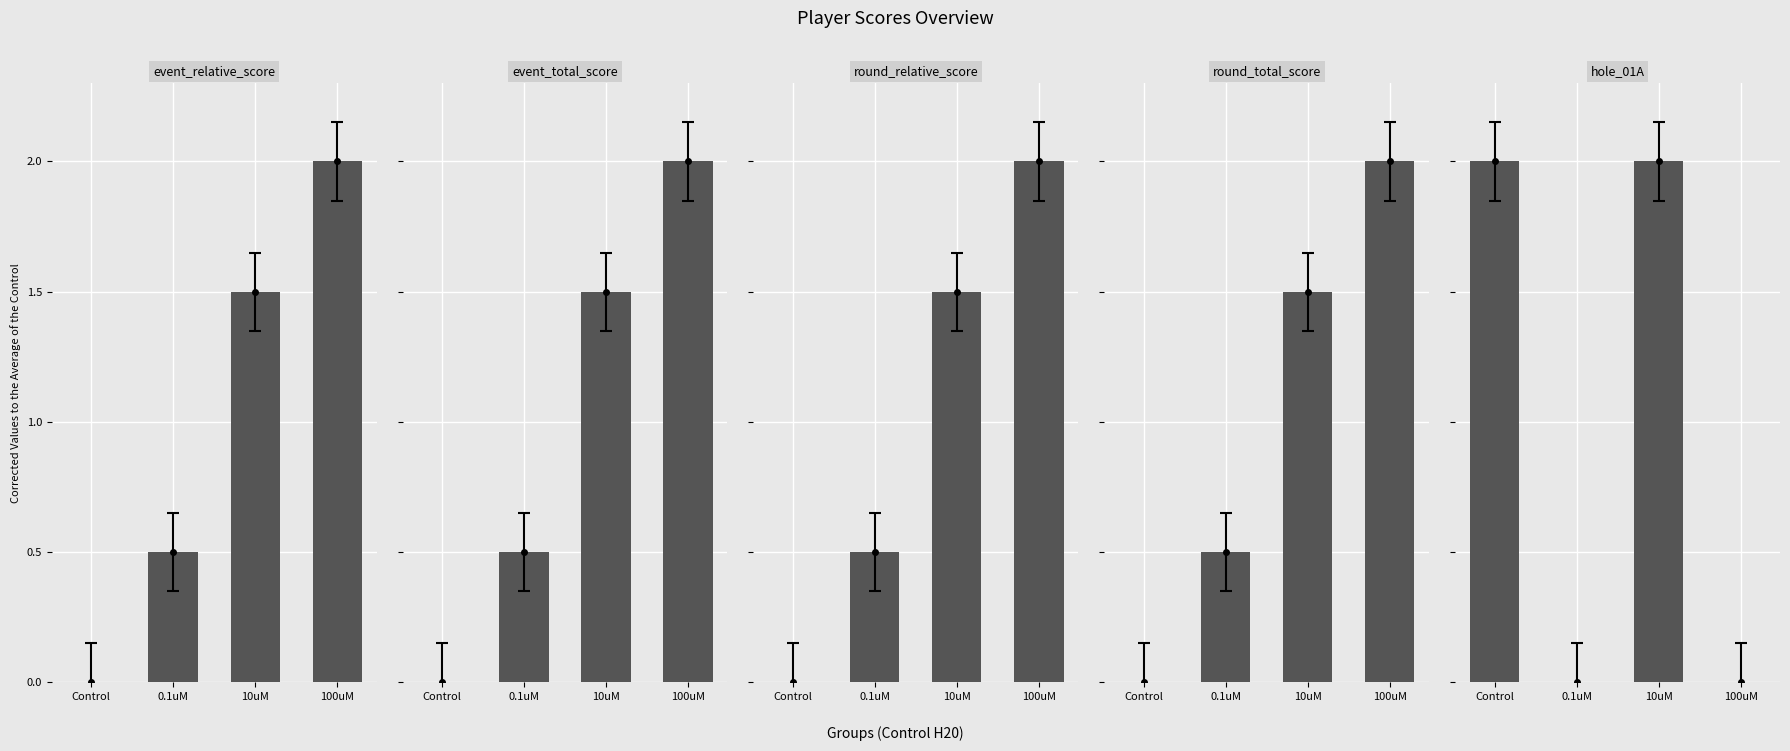

Which category has the highest value across all series?

100uM